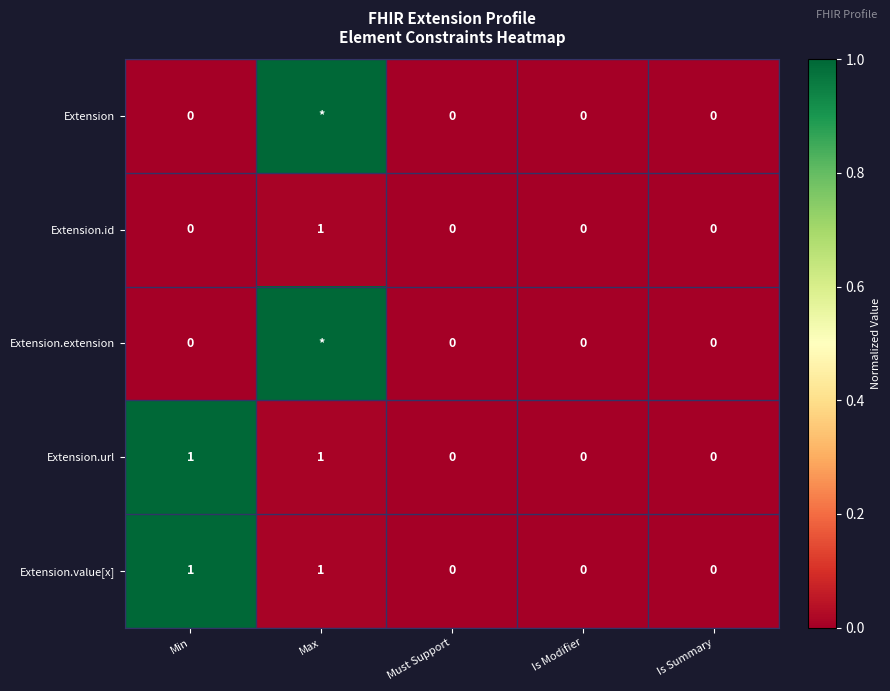

At which category does the chart reach its minimum across all series?

Min